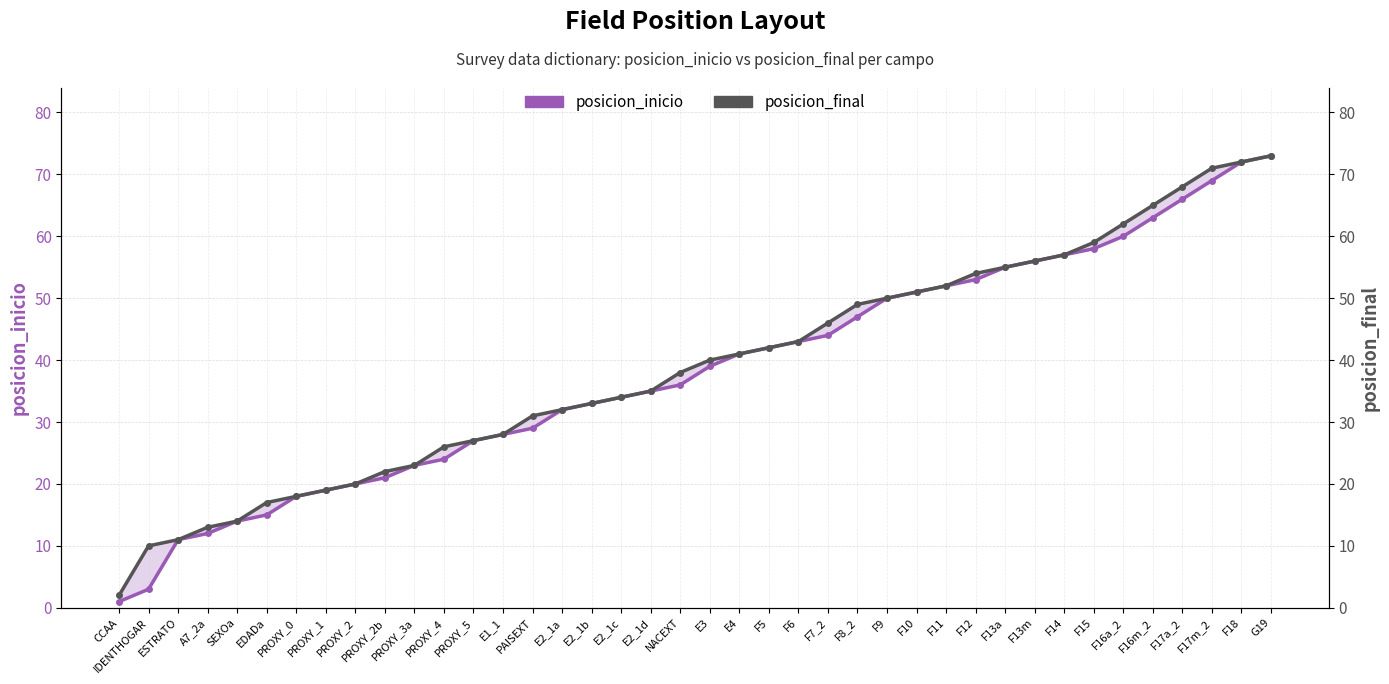

Is the value of posicion_final at F10 greater than the value of posicion_inicio at IDENTHOGAR?

Yes